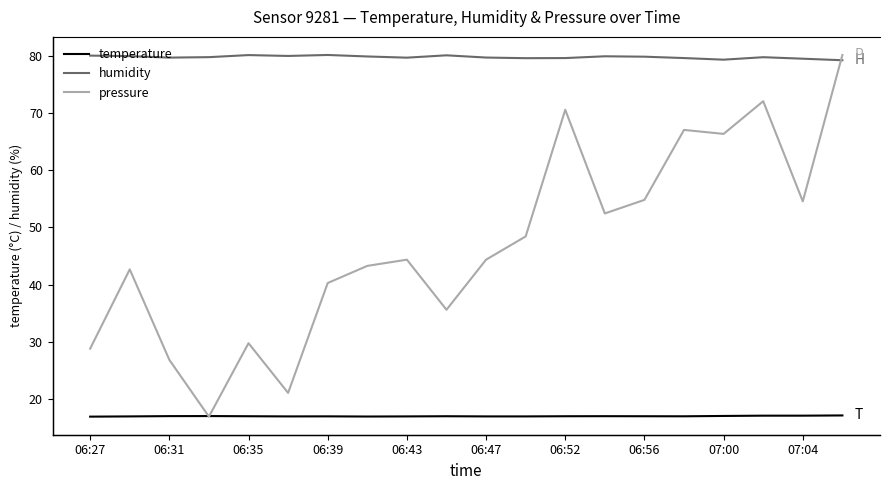

In temperature, how many points are higher than both neighbors (excluding endpoints)?

4